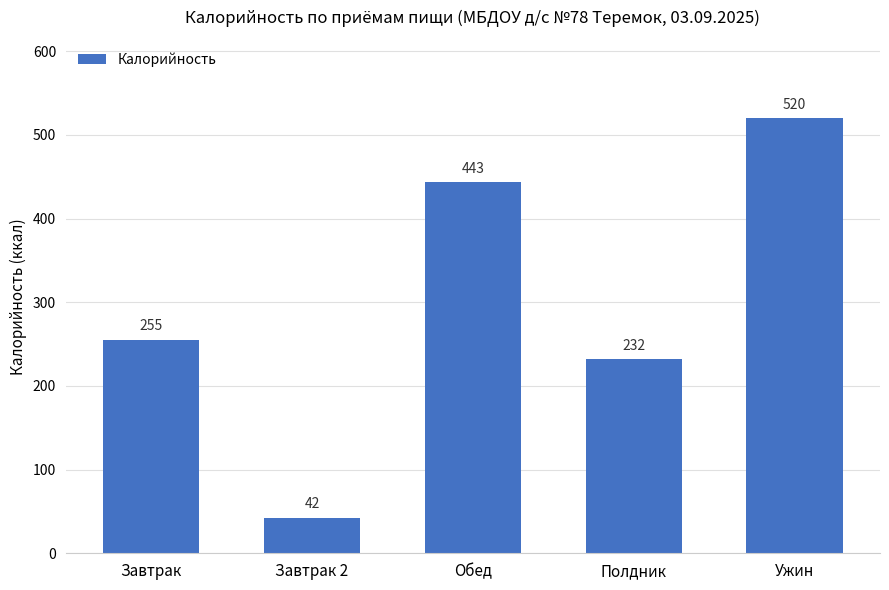

Where is the data nearest to the value 281?

Завтрак